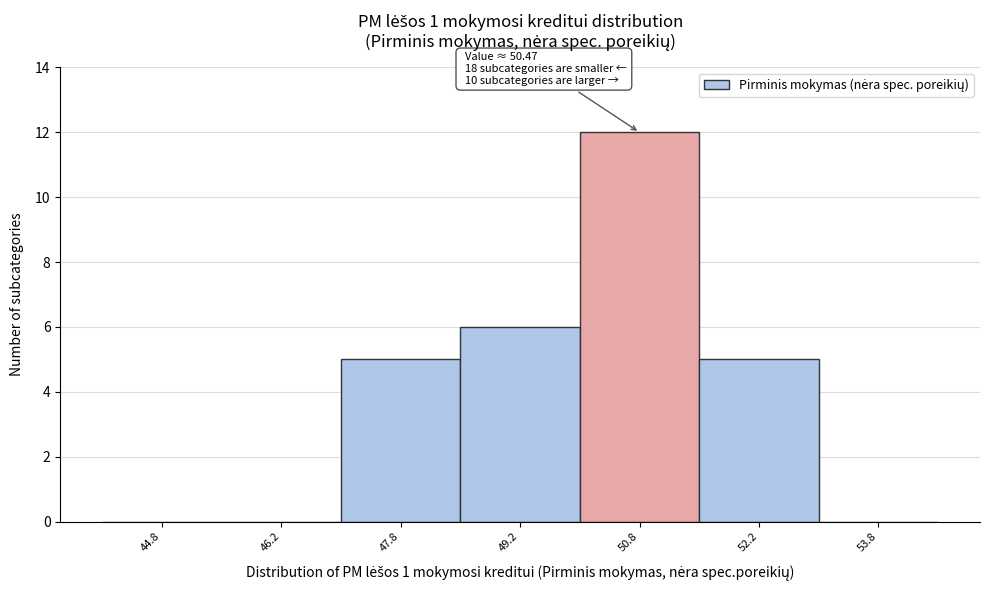

Over which range of the x-axis is the bar tallest?

50.0 to 51.5